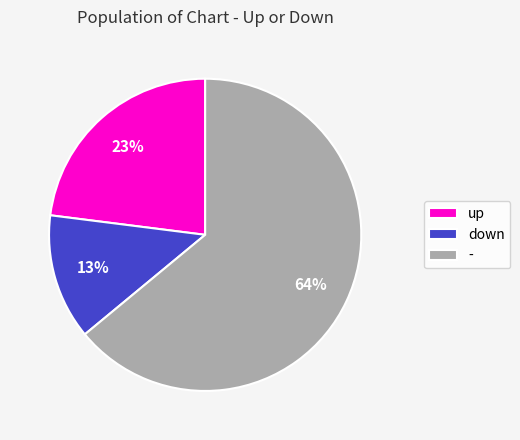

What percentage is the down slice, to the nearest percent?

13%